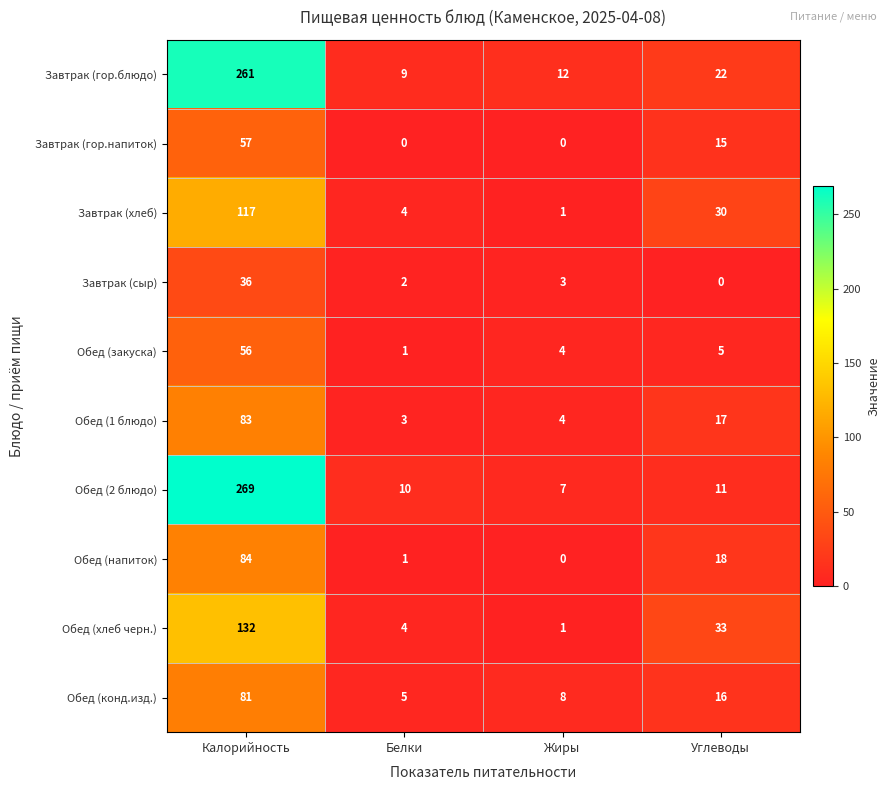

Which series has the largest total across all categories?

Завтрак (гор.блюдо)